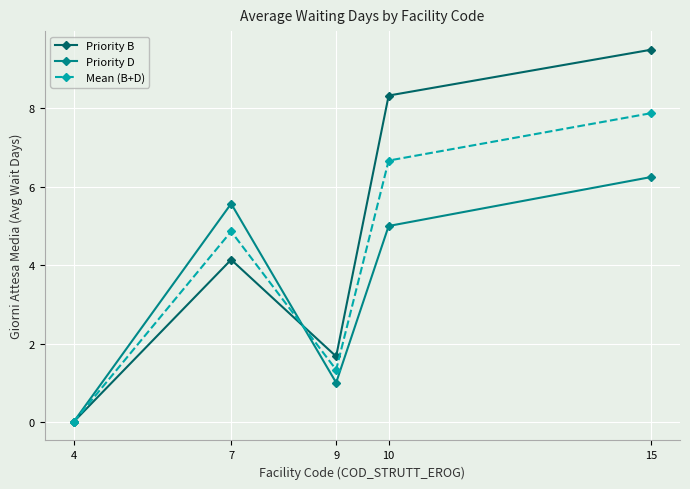

How many interior local peaks does the Mean (B+D) series have?

1